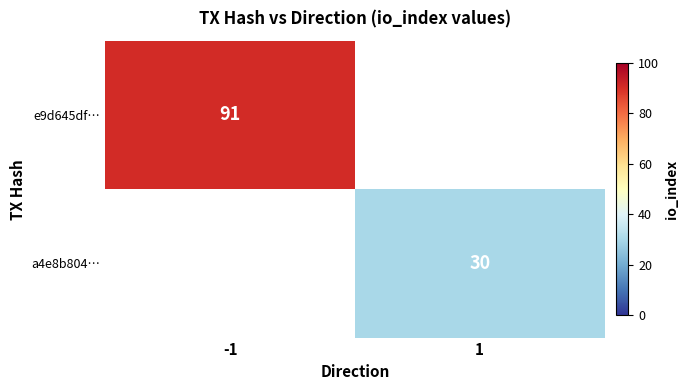

Is it true that a4e8b804… equals 30 at 1?

True